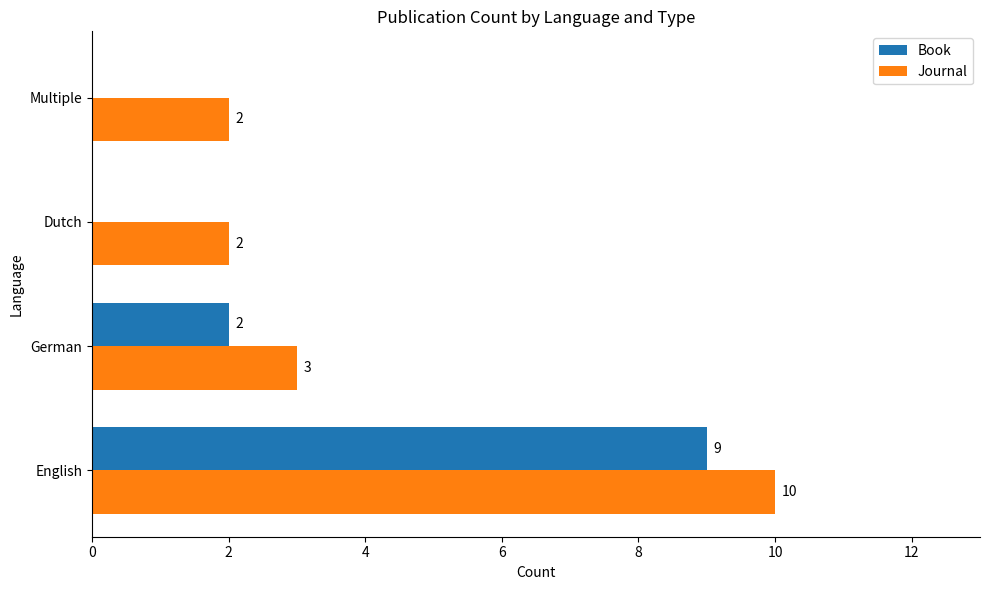

Where is Book nearest to the value 4?

German